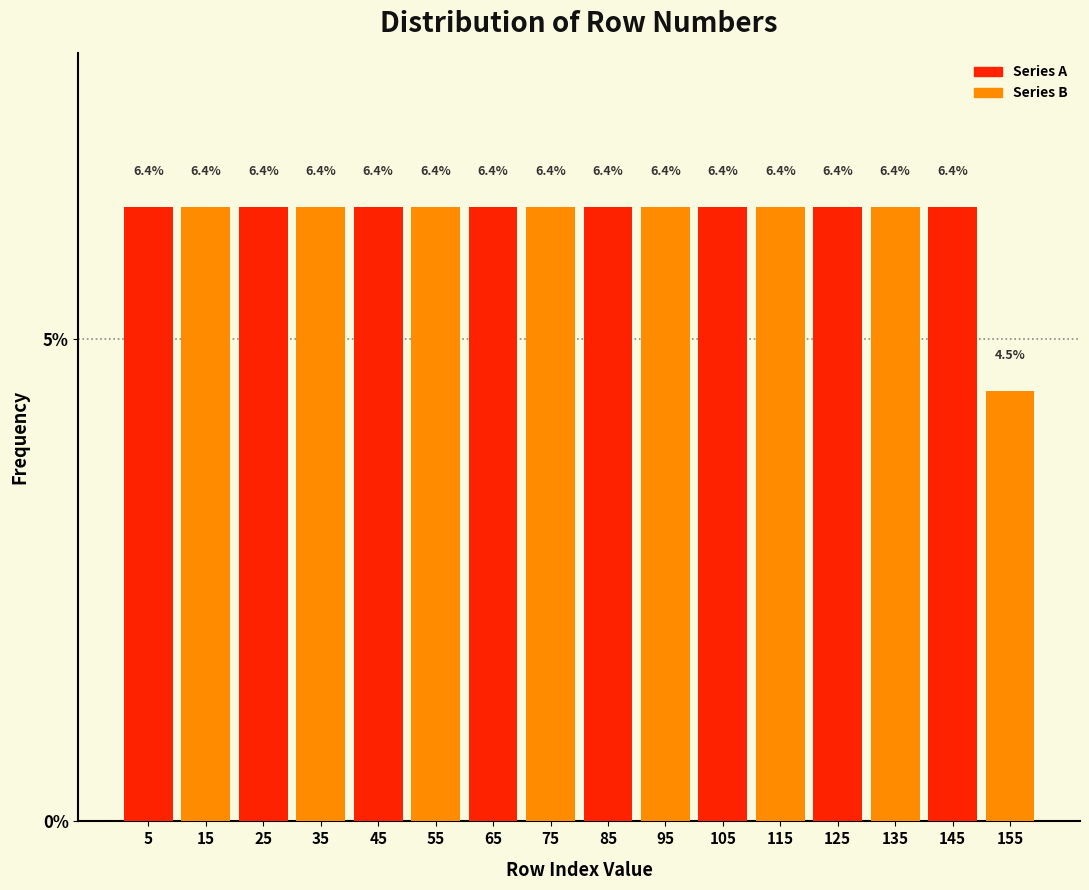

Which series has the widest spread of values?

Series B